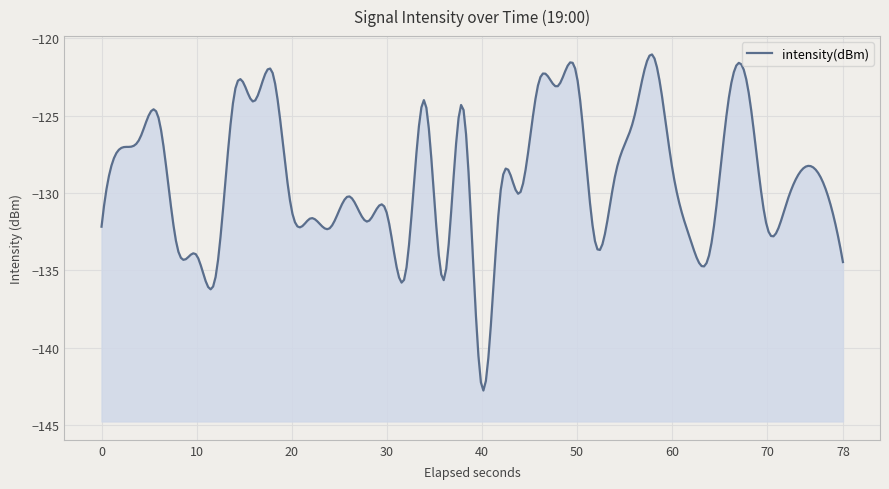

Rank the categories by value from highest to lowest.

29, 9, 25, 23, 24, 34, 7, 33, 17, 8, 19, 3, 28, 2, 1, 30, 37, 27, 38, 21, 22, 13, 36, 10, 15, 11, 14, 35, 0, 12, 31, 26, 4, 32, 5, 39, 16, 6, 18, 20